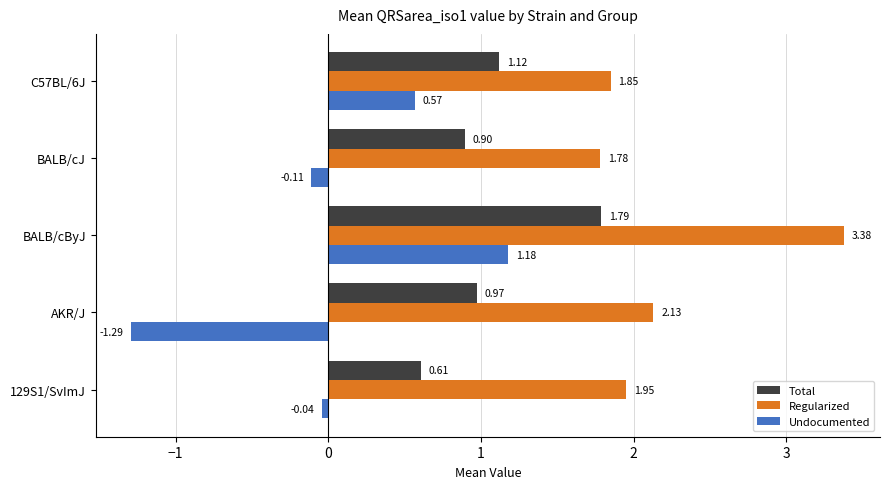

At which label does Total reach its peak?

BALB/cByJ